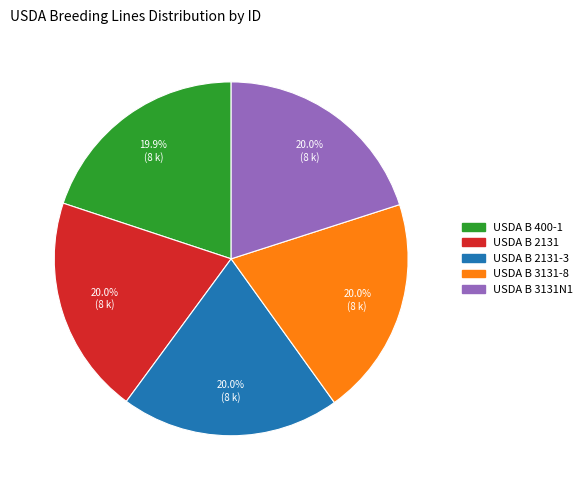

Does any single category account for the majority?

No